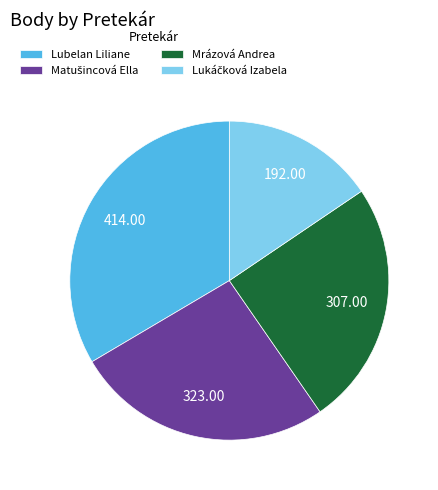

What is the ratio of the value at Lubelan Liliane to the value at Mrázová Andrea?

1.3